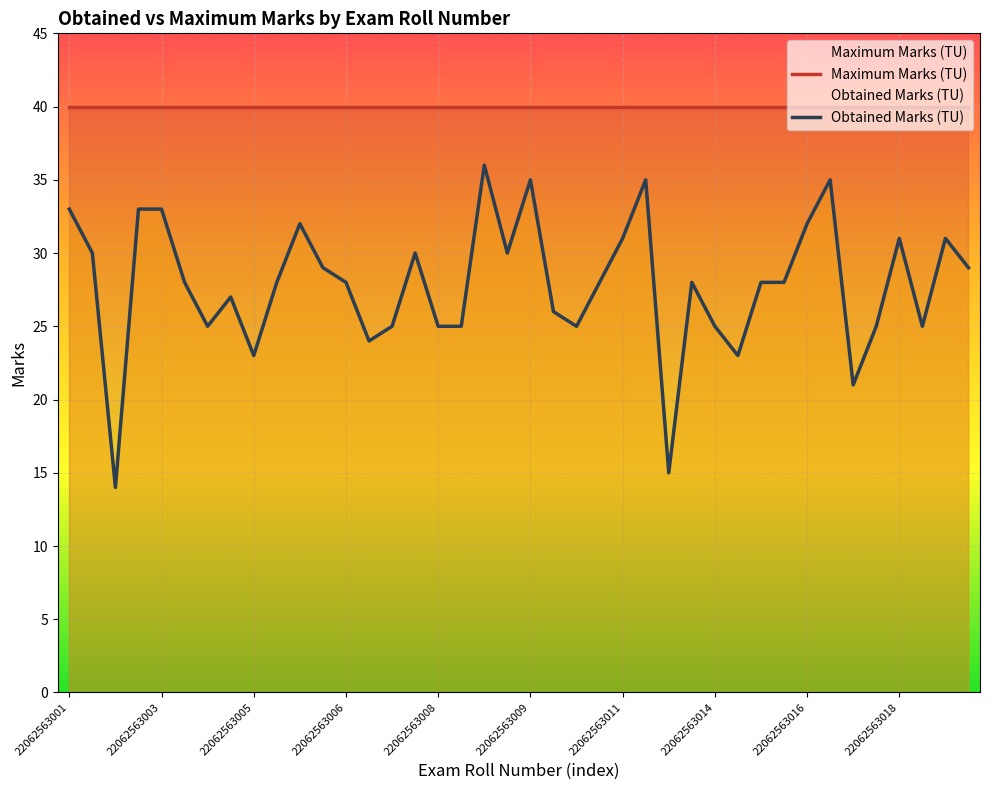

Which series has the largest total across all categories?

Maximum Marks (TU)